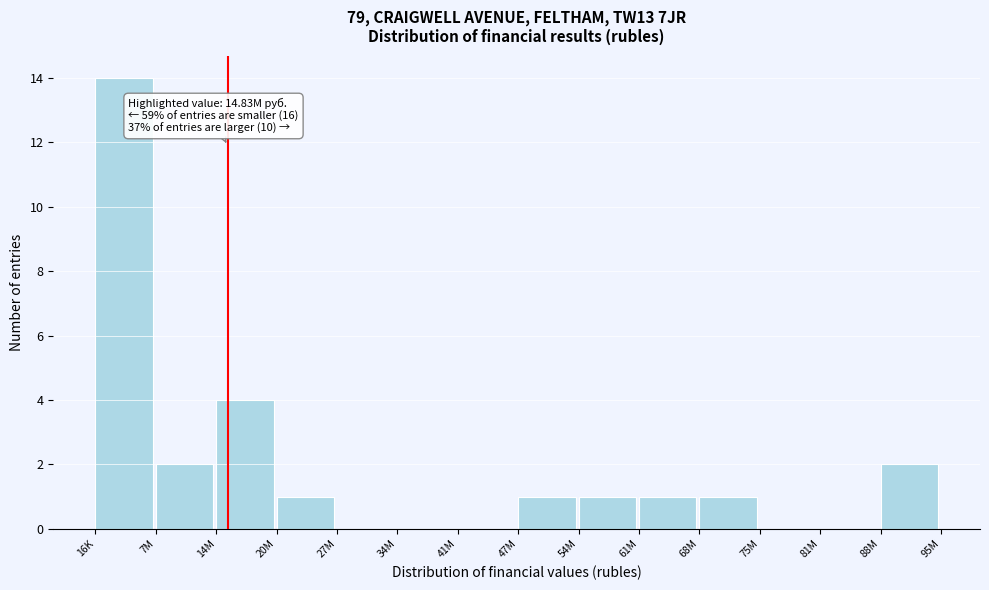

Reading left to right, what are all the values shown in this chart?

16K=14	7M=2	14M=4	20M=1	27M=0	34M=0	41M=0	47M=1	54M=1	61M=1	68M=1	75M=0	81M=0	88M=2